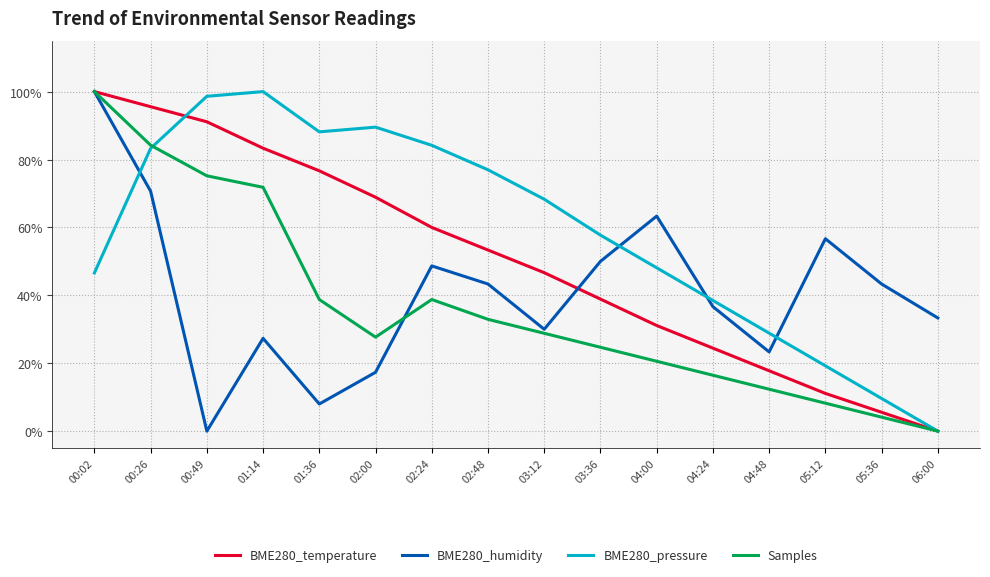

Is this an area chart (filled region under the line)?

No